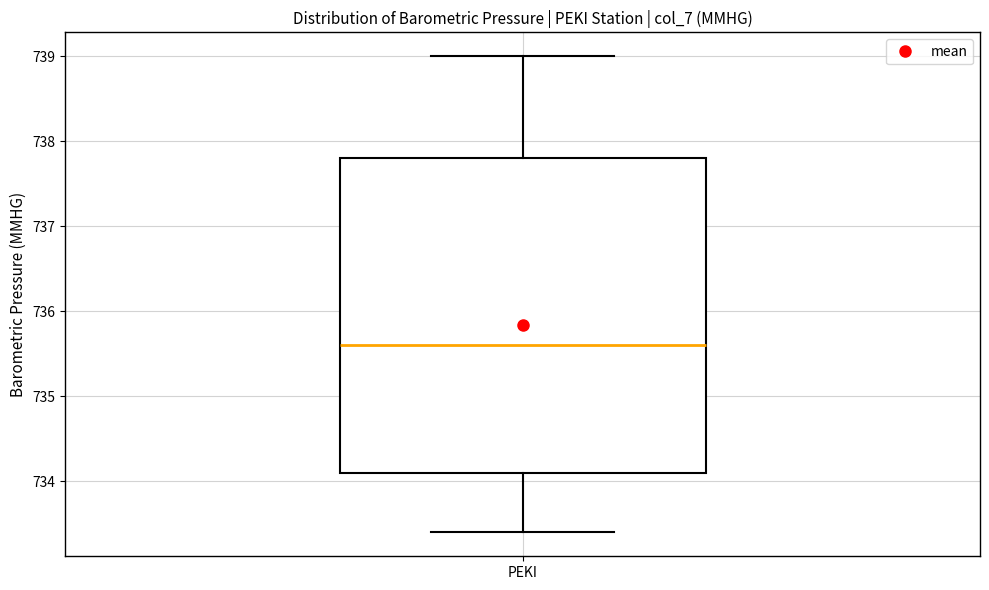

Where does the upper whisker of the box for PEKI end on the y-axis? The values are not printed on the chart, so give them approximately, as read against the axis.

739.0